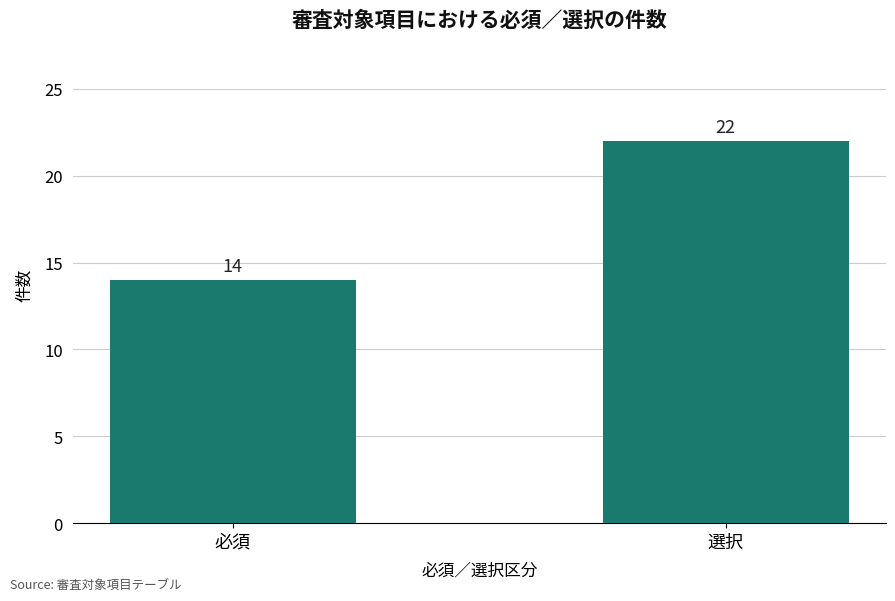

Which label corresponds to the smallest value in the chart?

必須